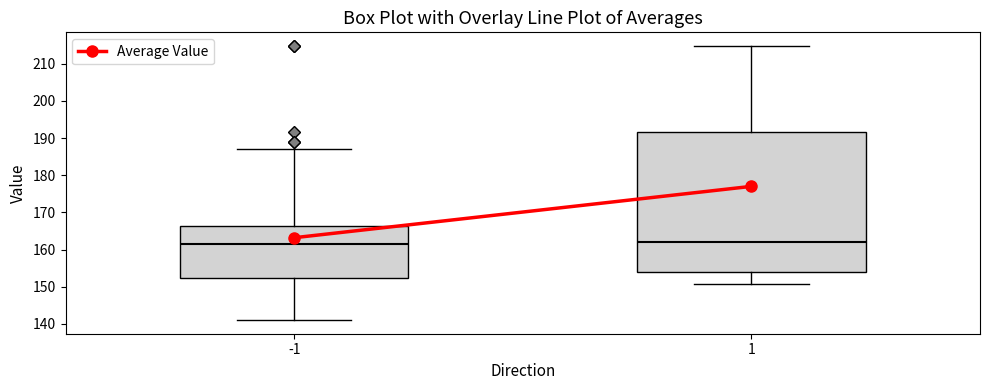

Reading left to right, read every box against the y-axis: the position of its median line, the range the box covers, and the ends of its whiskers. The values are not printed on the chart, so give them approximately, as read against the axis.

-1: median 162, box 152 to 166, whiskers 141 to 187
1: median 162, box 154 to 192, whiskers 151 to 215